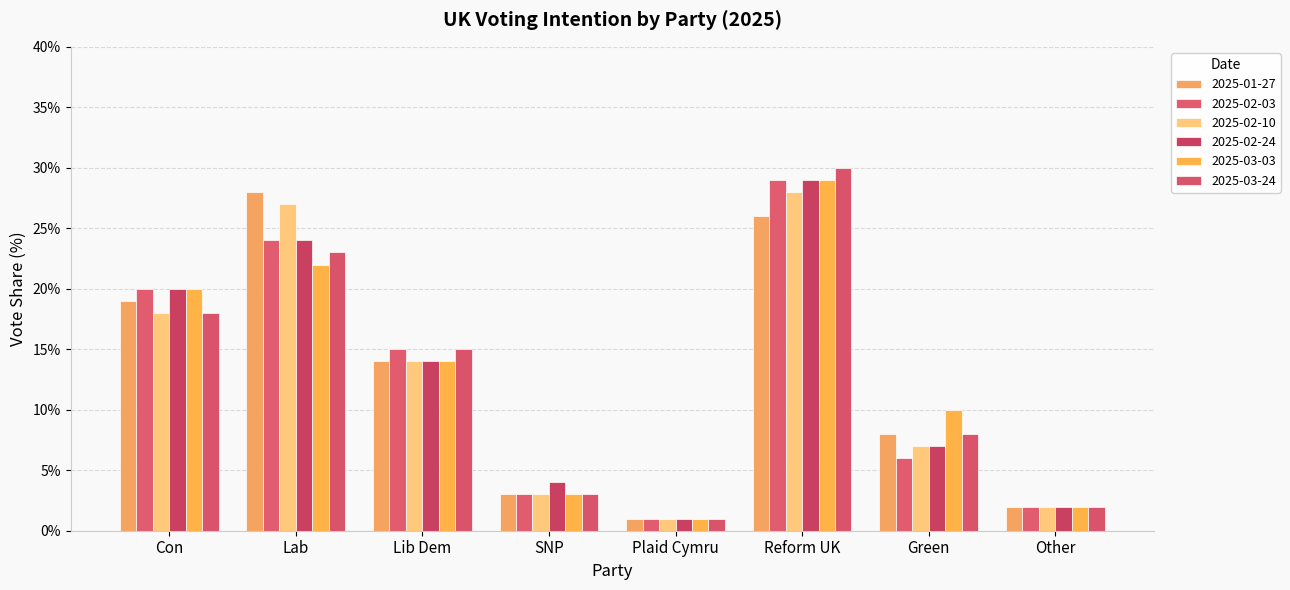

Is the value of 2025-02-24 at Plaid Cymru greater than the value of 2025-03-24 at SNP?

No